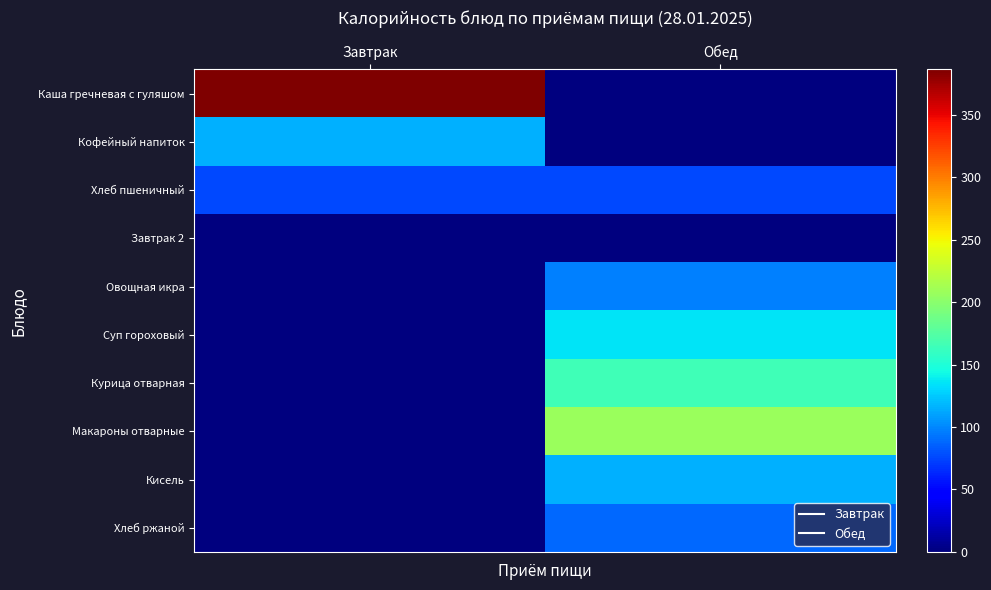

What is the maximum value for Каша гречневая с гуляшом?

386.5